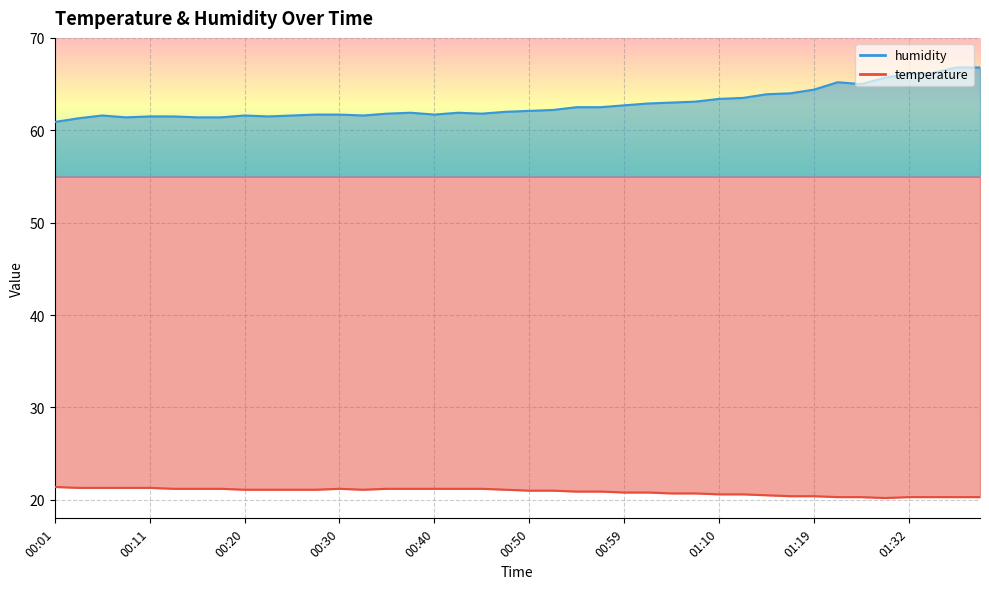

At 00:37, list the series in order from largest to smallest.

humidity, temperature